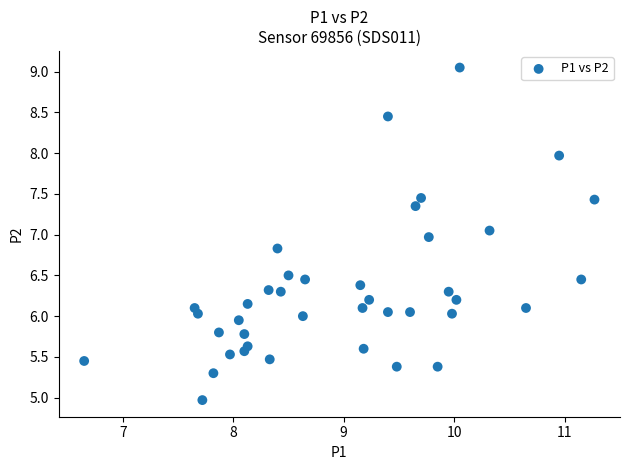

What is the range of X values (max minus min)?

4.6